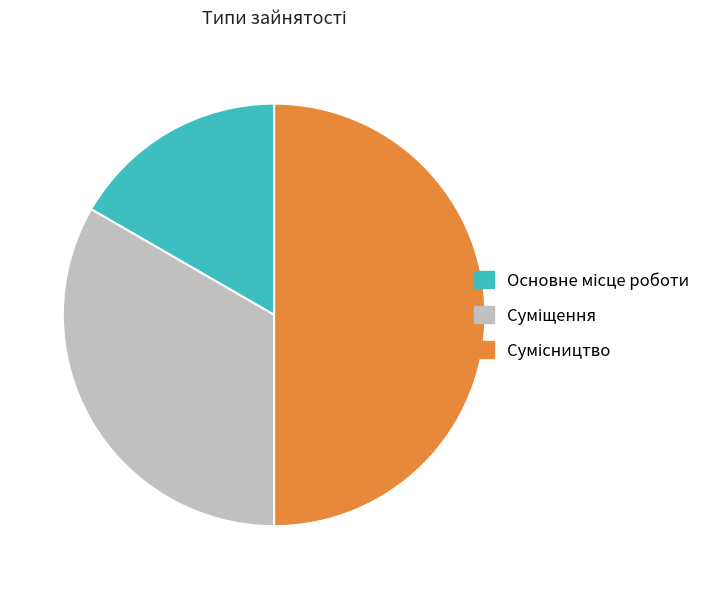

Which slice is the smallest?

Основне місце роботи